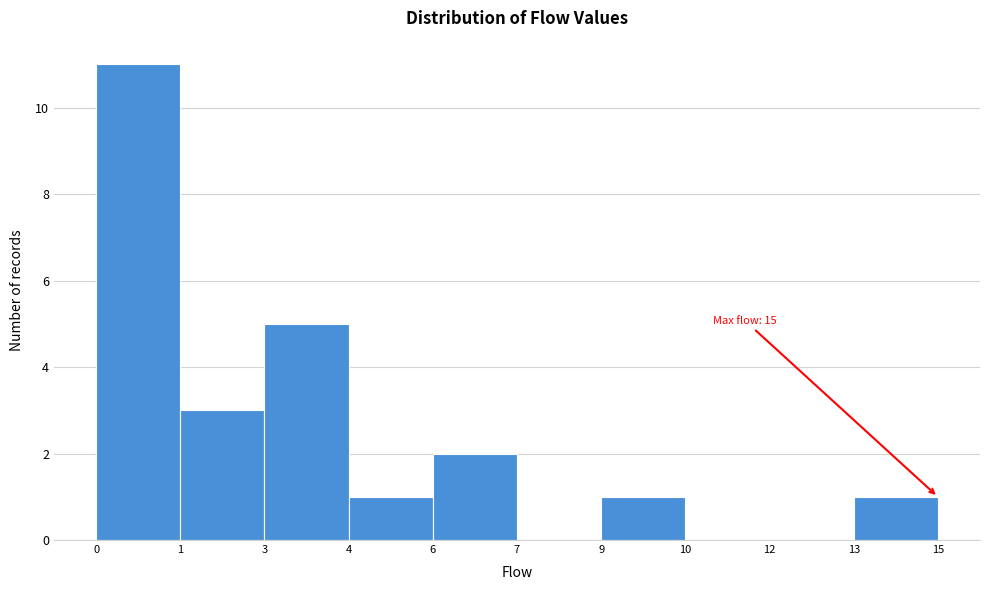

Reading left to right, list all the values displayed in this chart.

0=11	1=3	3=5	4=1	6=2	7=0	9=1	10=0	12=0	13=1